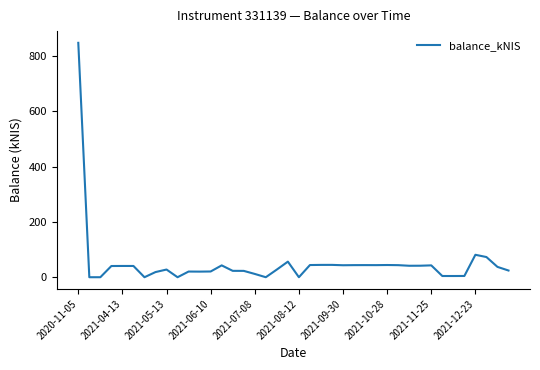

What is the difference between the maximum and minimum values?

848.3